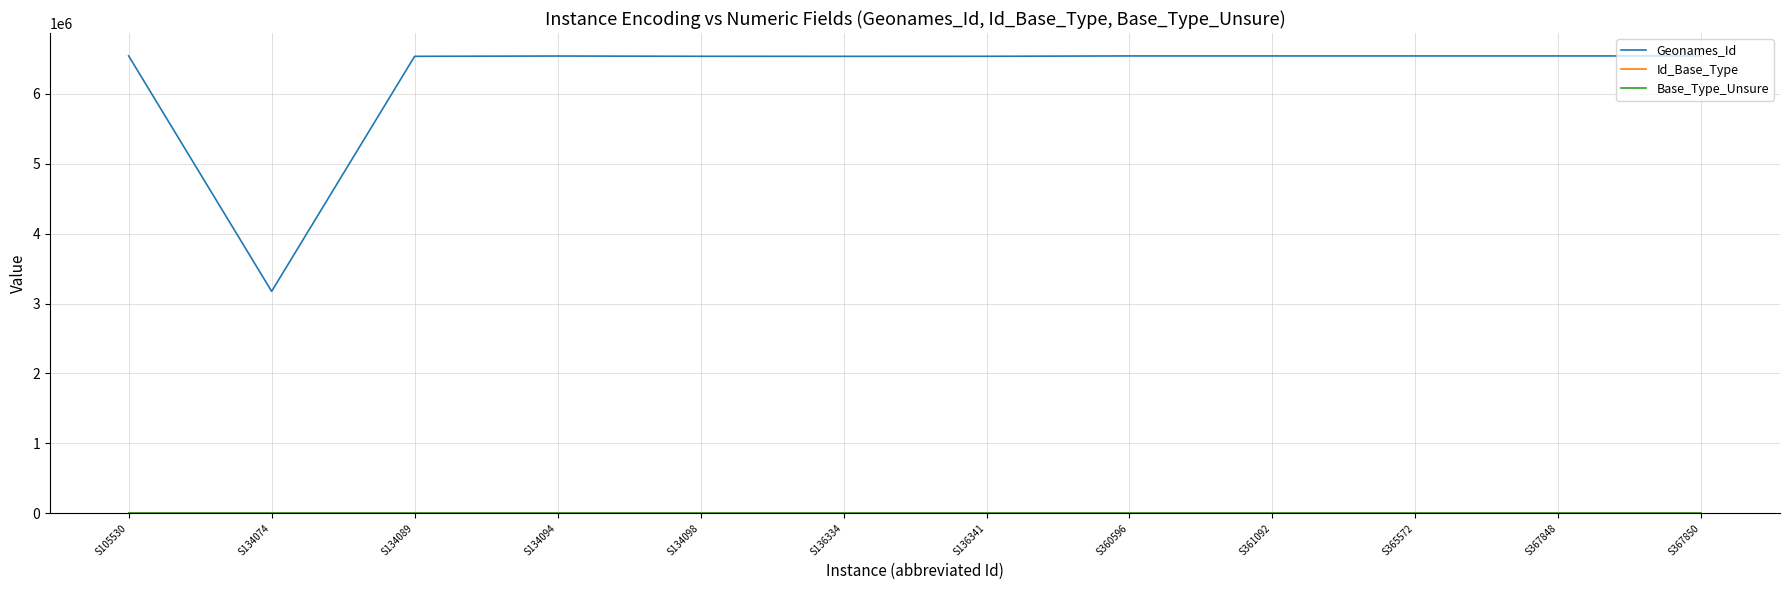

Which series has the widest spread of values?

Geonames_Id